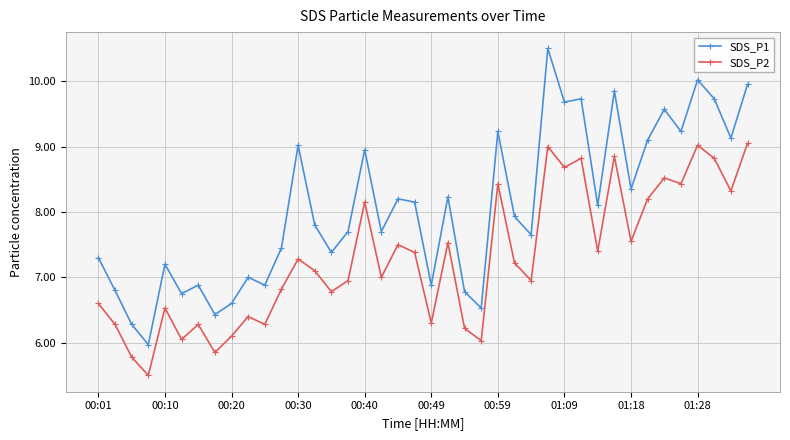

True or false: SDS_P2 and SDS_P1 cross at least once.

False